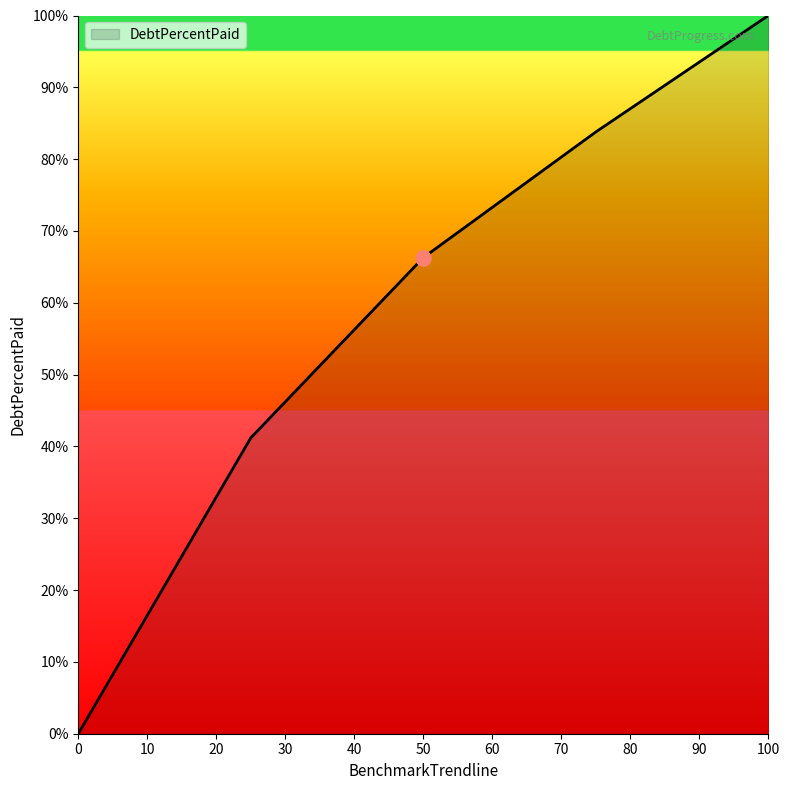

What is the difference between the maximum and second lowest values?

58.8